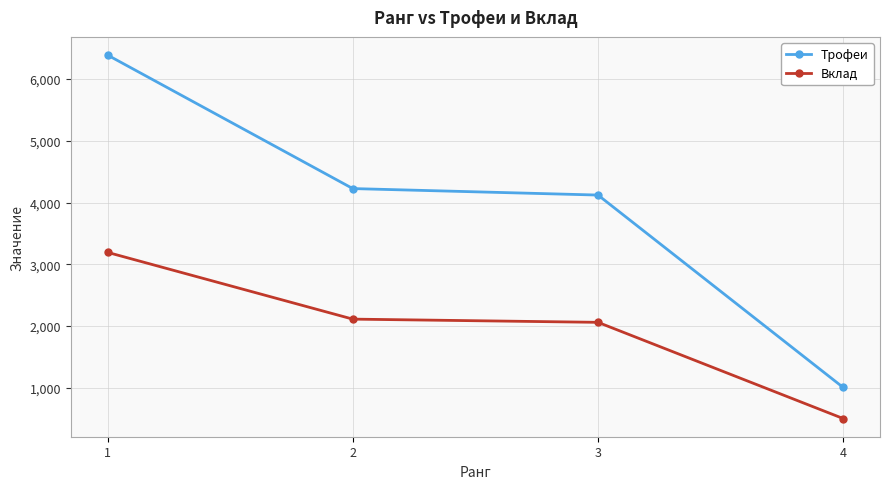

Rank the series at 3 from lowest to highest value.

Вклад, Трофеи